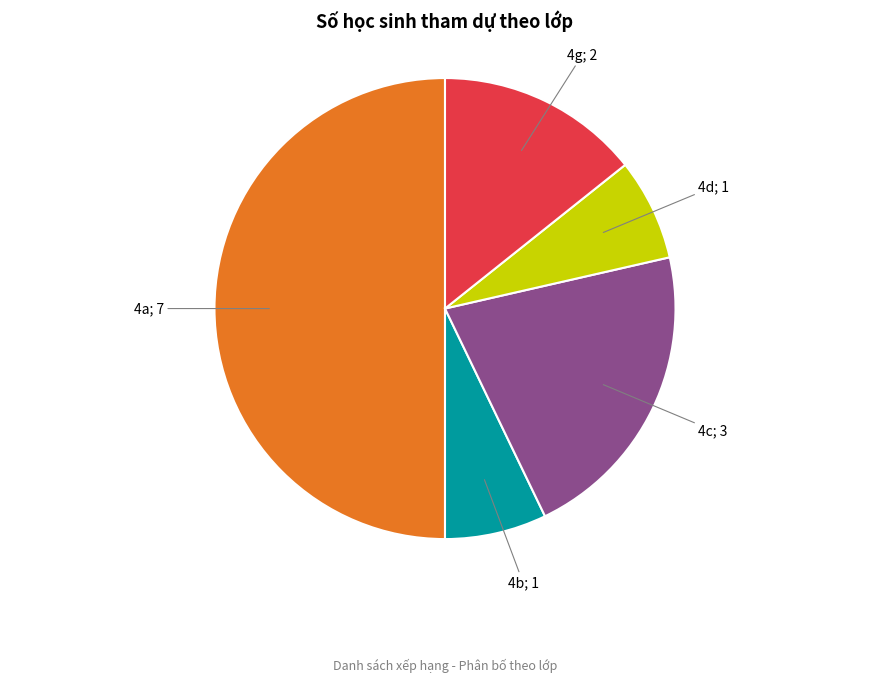

How many segments does this pie chart have?

5